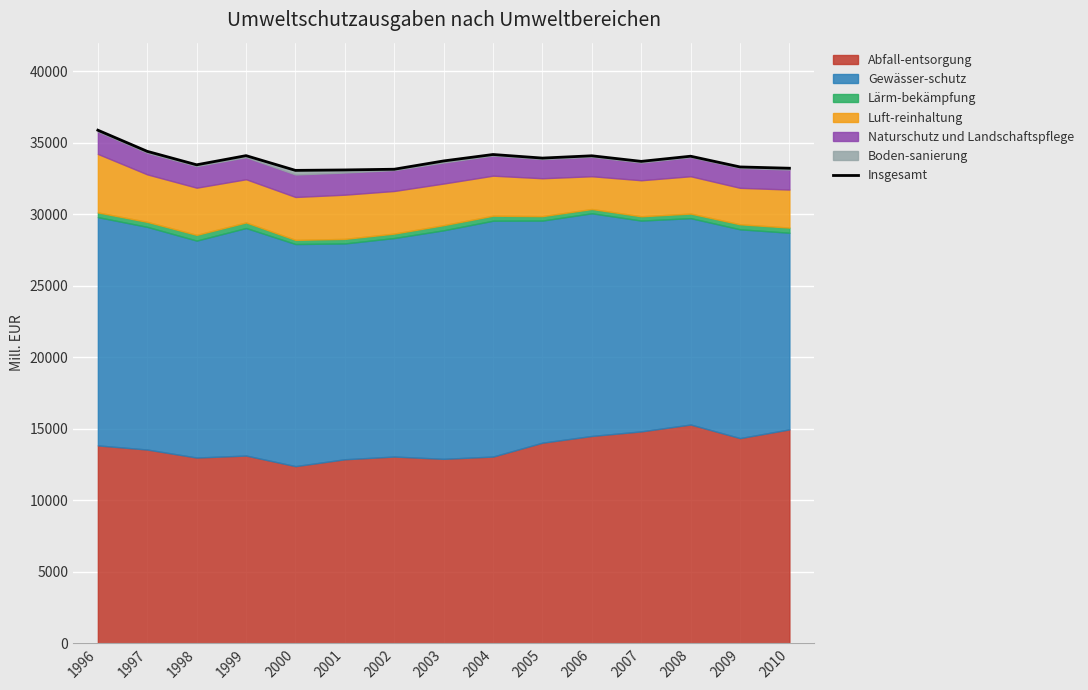

Is it true that the value at 1998 is 50548?

False